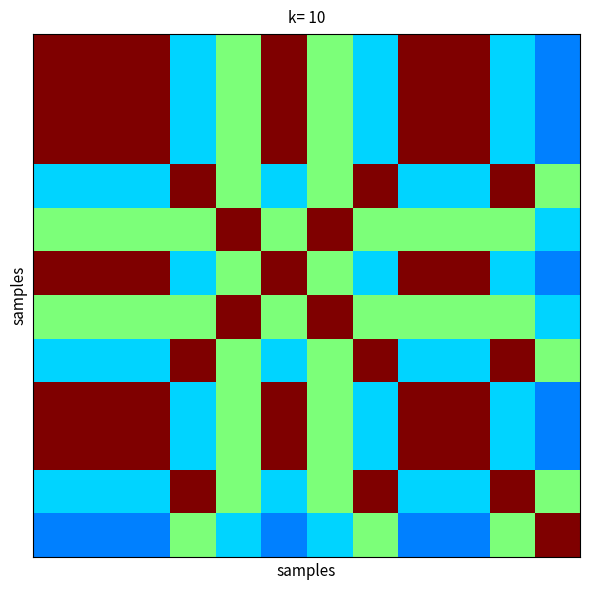

Count the number of categories in the chart.

12